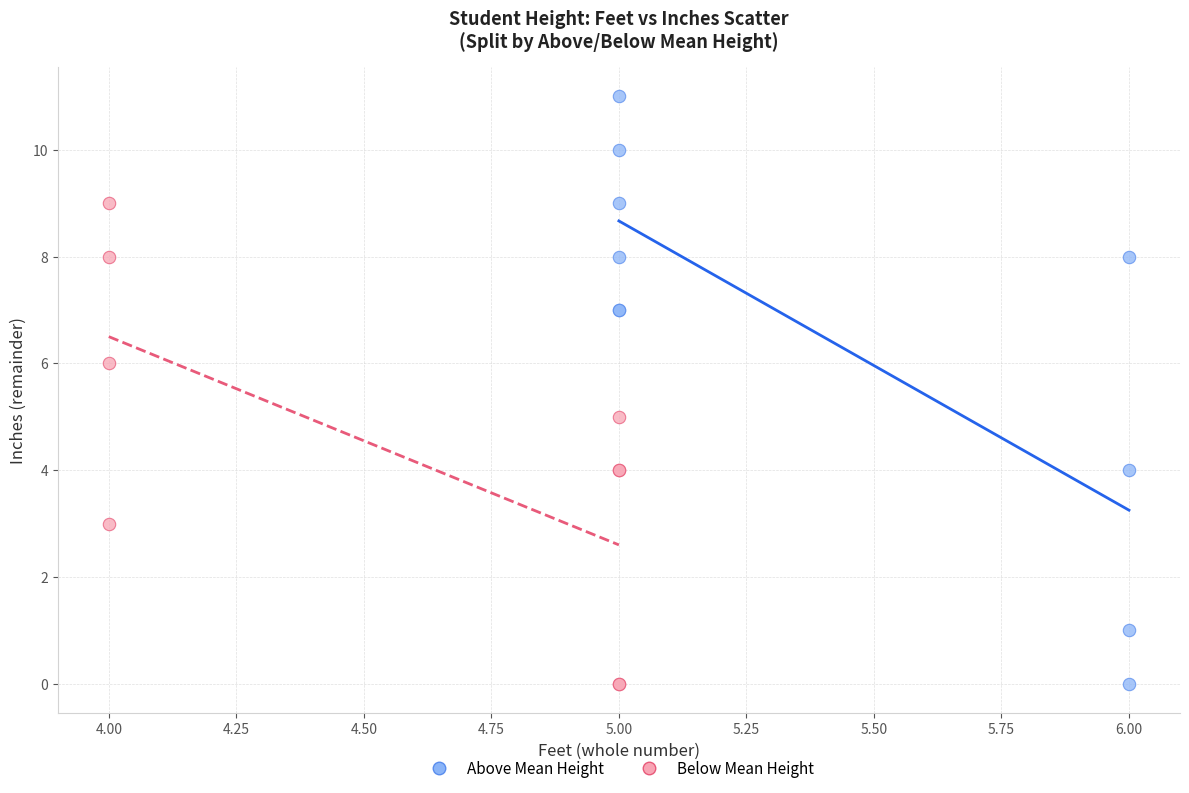

Which series has the largest Y range (max minus min)?

Above Mean Height